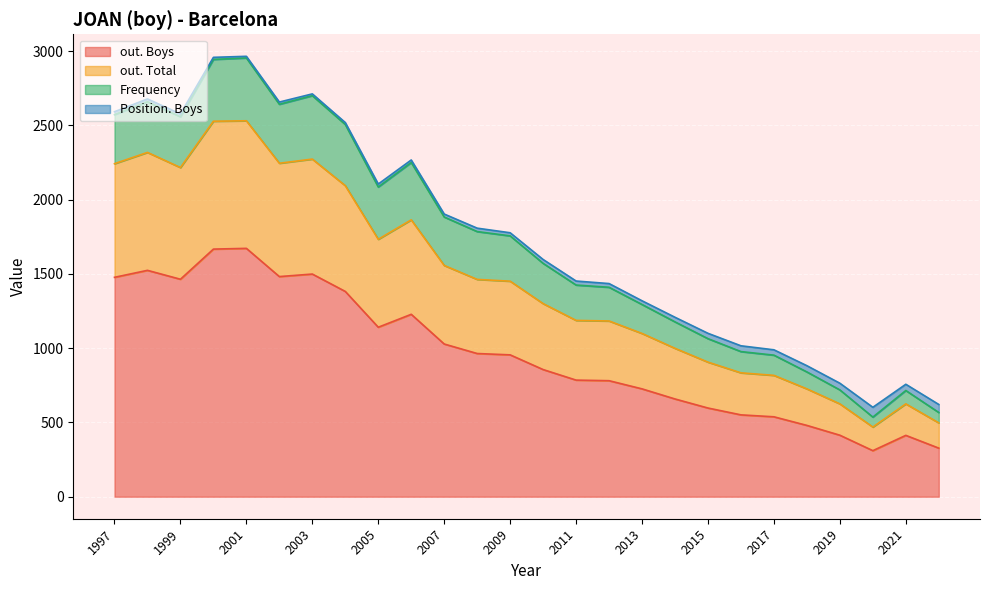

Reading left to right, what are all the values shown in this chart?

out. Boys: 2022=327	2021=413	2020=310	2019=414	2018=480	2017=538	2016=551	2015=597	2014=658	2013=726	2012=781	2011=785	2010=856	2009=955	2008=964	2007=1028	2006=1228	2005=1141	2004=1382	2003=1499	2002=1482	2001=1672	2000=1667	1999=1464	1998=1524	1997=1477
out. Total: 2022=170	2021=212	2020=159	2019=211	2018=246	2017=279	2016=283	2015=309	2014=341	2013=373	2012=402	2011=402	2010=444	2009=496	2008=499	2007=529	2006=636	2005=592	2004=712	2003=774	2002=763	2001=859	2000=861	1999=752	1998=794	1997=765
Frequency: 2022=70	2021=90	2020=67	2019=94	2018=114	2017=136	2016=143	2015=158	2014=178	2013=195	2012=227	2011=238	2010=271	2009=305	2008=322	2007=326	2006=386	2005=352	2004=412	2003=427	2002=397	2001=423	2000=416	1999=342	1998=341	1997=330
Position. Boys: 2022=54	2021=42	2020=66	2019=45	2018=42	2017=36	2016=39	2015=36	2014=31	2013=25	2012=25	2011=27	2010=26	2009=21	2008=23	2007=20	2006=17	2005=20	2004=13	2003=12	2002=15	2001=11	2000=14	1999=19	1998=19	1997=20